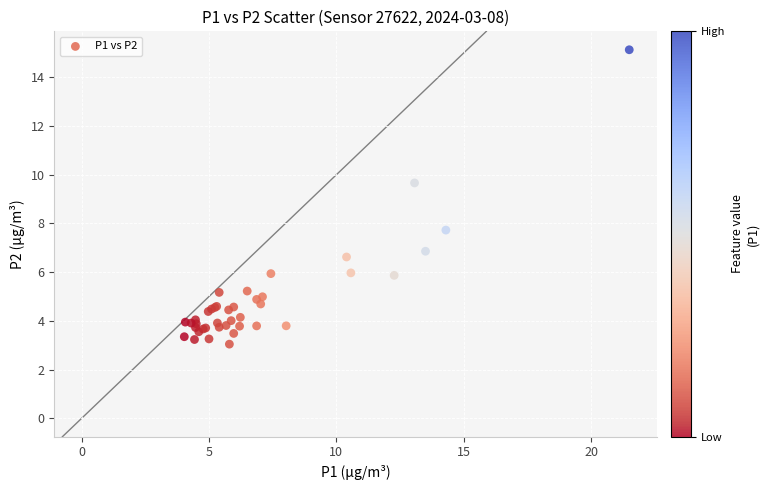

What Y value in the scatter plot is closest to 9?

9.7